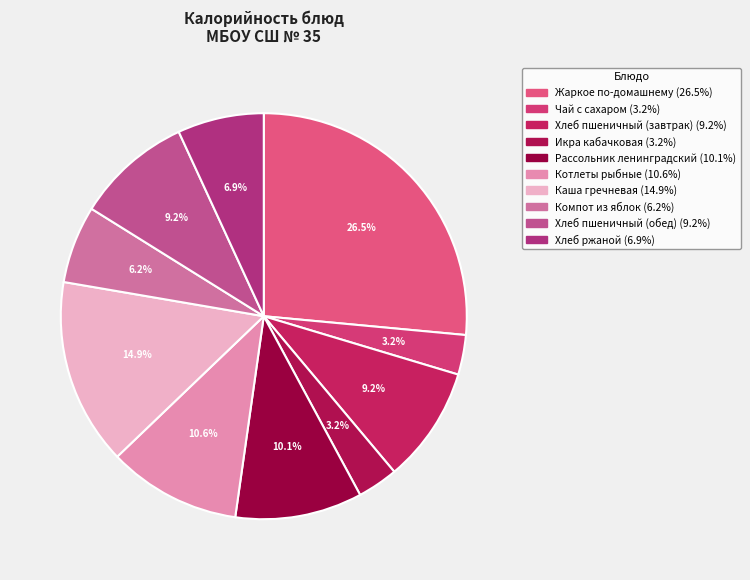

Is there a majority slice in this chart?

No